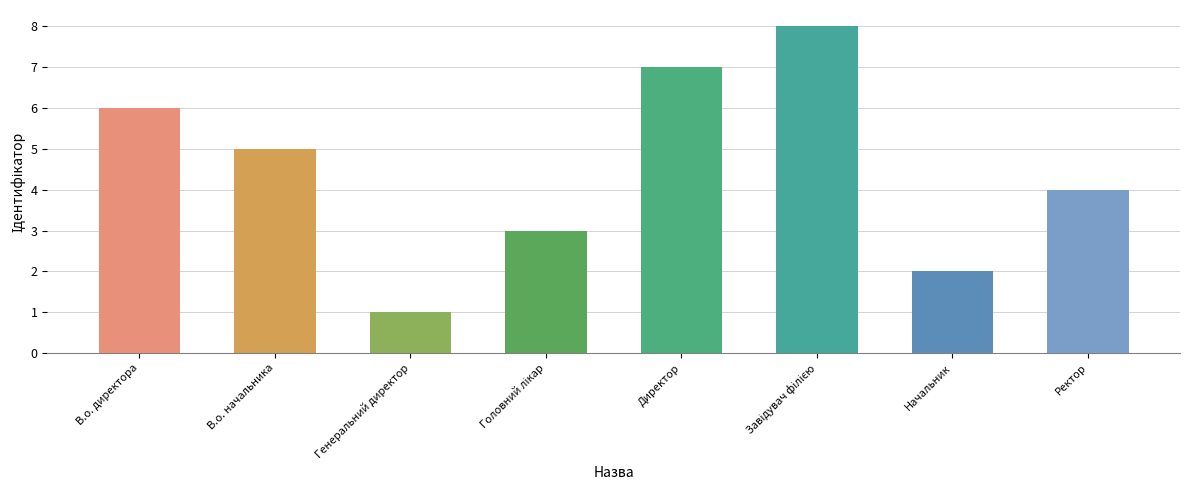

Which has a higher value, Начальник or В.о. директора?

В.о. директора